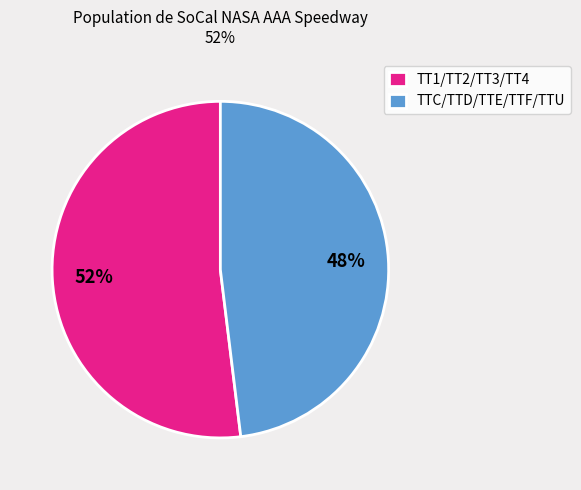

To the nearest percent, what is the difference between the largest and smallest slice percentages?

4%